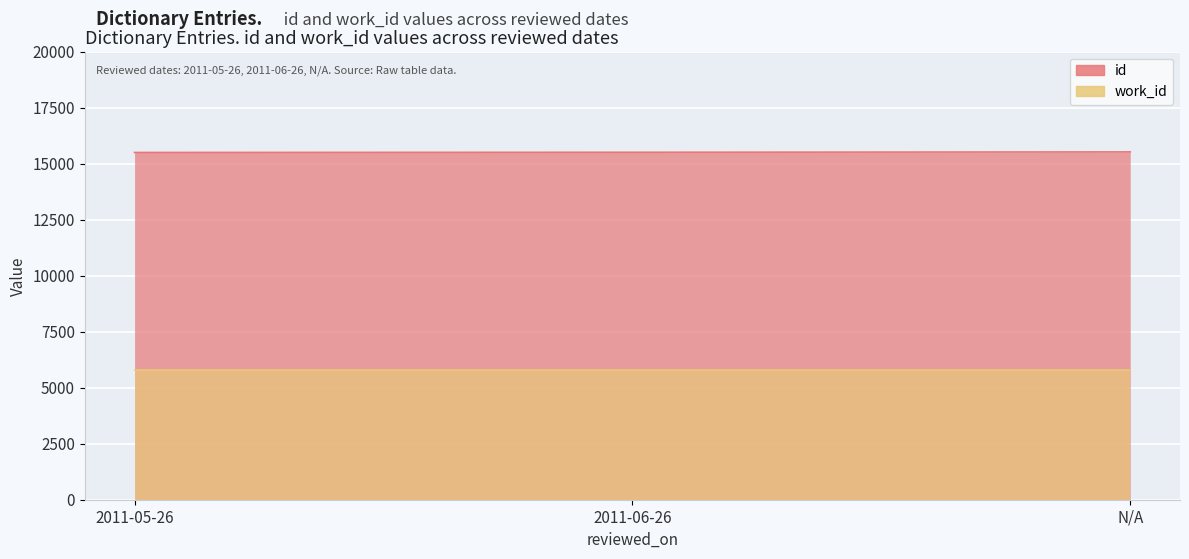

Where is the data nearest to the value 15515?

2011-06-26